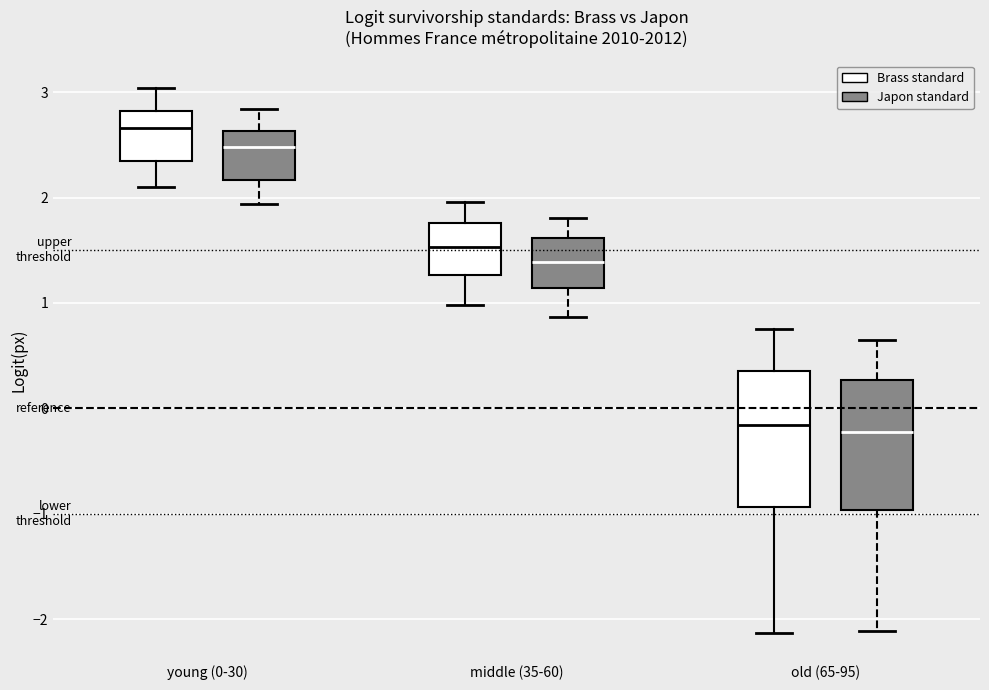

Where does the median line of the box for middle (35-60) (Japon standard) sit on the y-axis? The values are not printed on the chart, so give them approximately, as read against the axis.

1.4